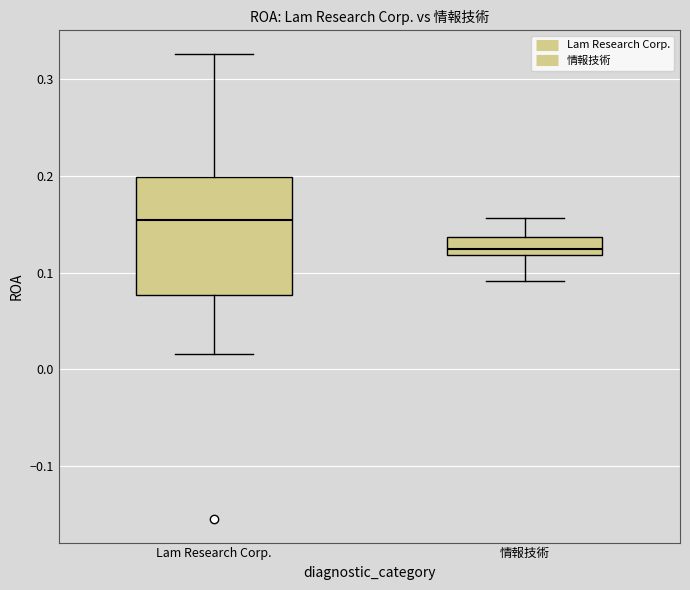

Reading left to right, read every box against the y-axis: the position of its median line, the range the box covers, and the ends of its whiskers. The values are not printed on the chart, so give them approximately, as read against the axis.

Lam Research Corp.: median 0.15, box 0.08 to 0.20, whiskers 0.02 to 0.33
情報技術: median 0.12 (just above the box's lower edge), box 0.12 to 0.14, whiskers 0.09 to 0.16